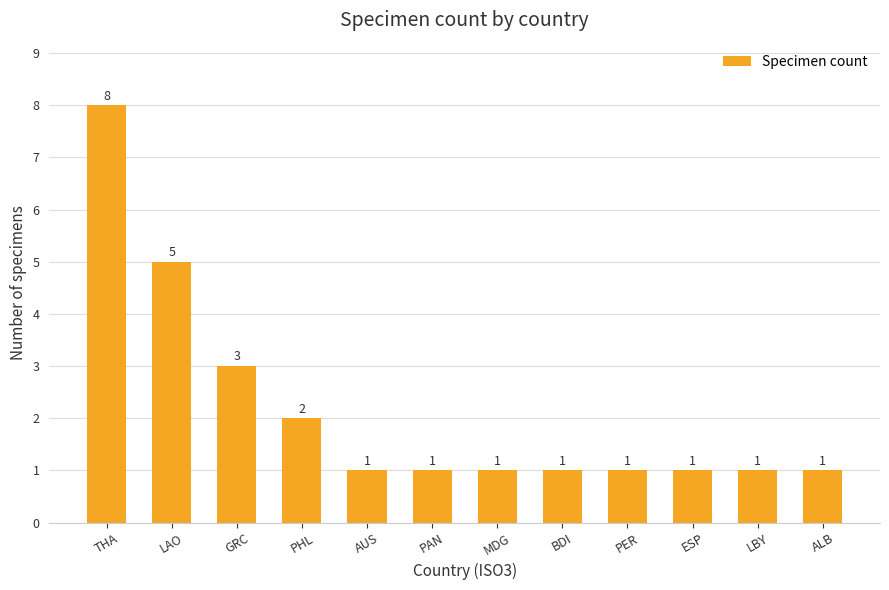

What is the sum of the values at LBY and ESP?

2